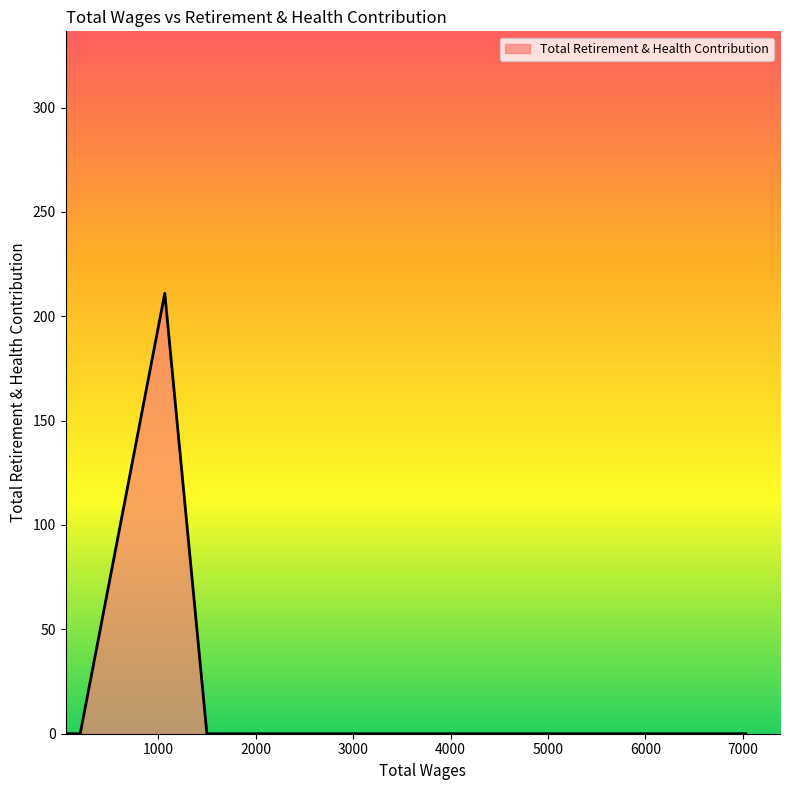

Reading left to right, extract all data points from this chart.

0	0	0	0	0	0	211	0	0	0	0	0	0	0	0